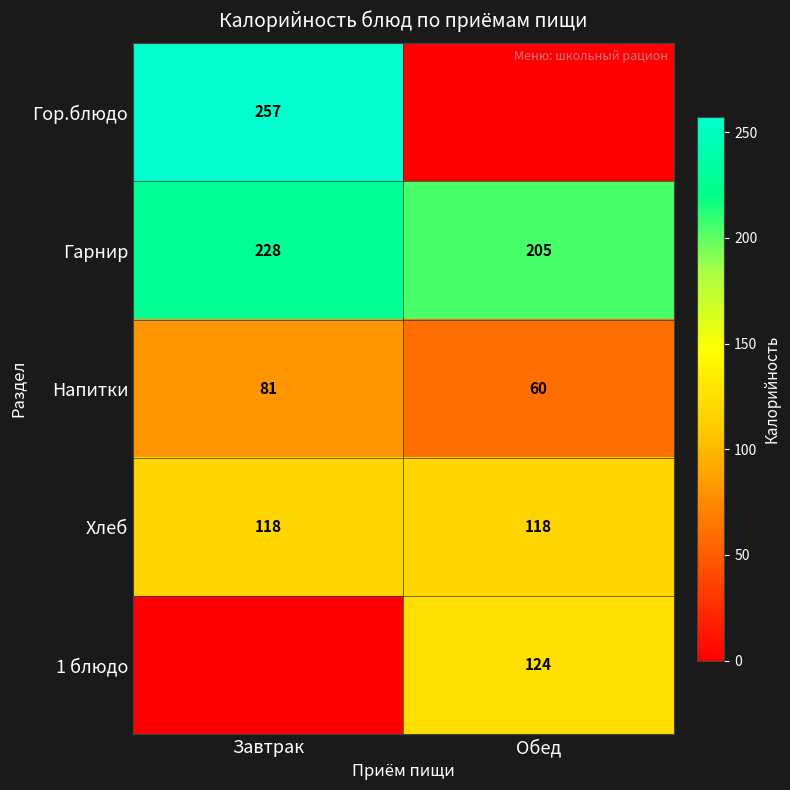

Is it true that Гарнир equals 228 at Завтрак?

True